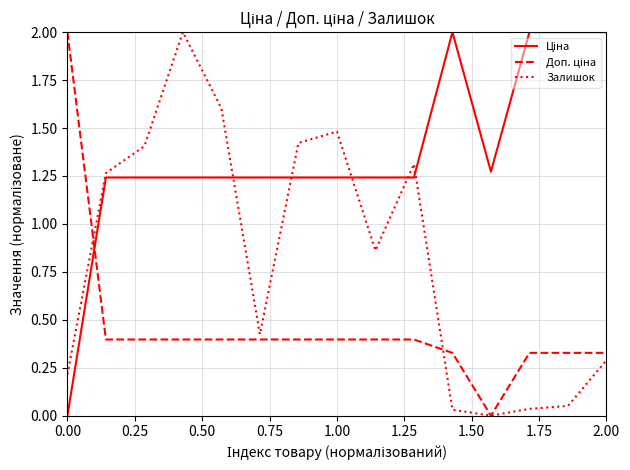

What is the maximum value shown in the chart?

2.0